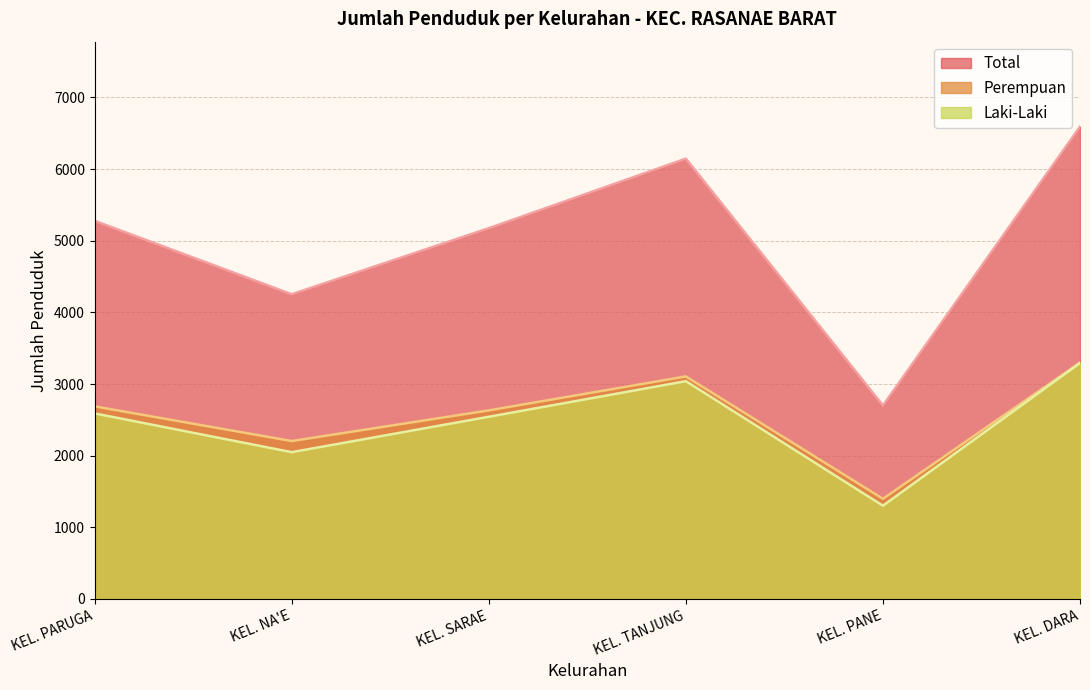

Which has a higher value, KEL. TANJUNG or KEL. PANE?

KEL. TANJUNG